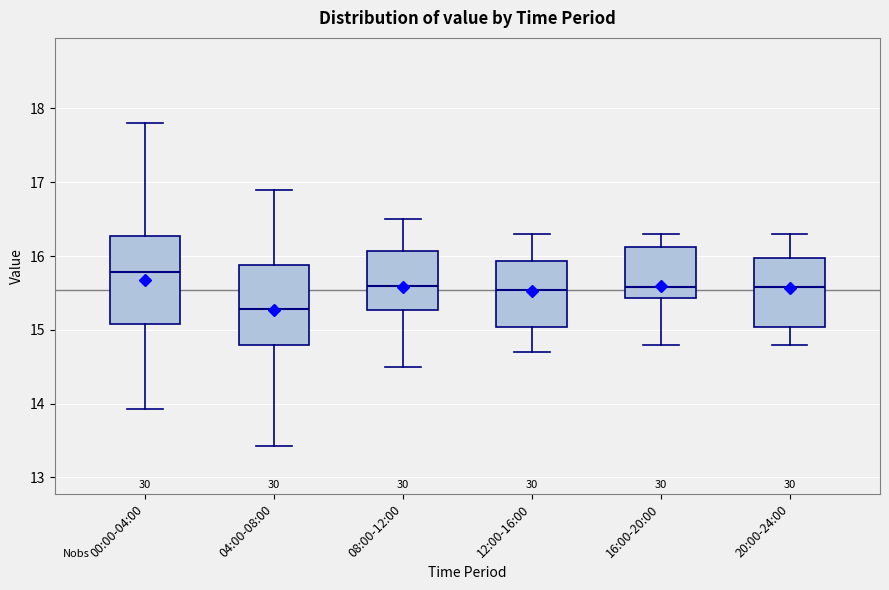

Reading left to right, read every box against the y-axis: the position of its median line, the range the box covers, and the ends of its whiskers. The values are not printed on the chart, so give them approximately, as read against the axis.

00:00-04:00: median 15.8, box 15.1 to 16.3, whiskers 13.9 to 17.8
04:00-08:00: median 15.3, box 14.8 to 15.9, whiskers 13.4 to 16.9
08:00-12:00: median 15.6, box 15.3 to 16.1, whiskers 14.5 to 16.5
12:00-16:00: median 15.5, box 15.0 to 15.9, whiskers 14.7 to 16.3
16:00-20:00: median 15.6, box 15.4 to 16.1, whiskers 14.8 to 16.3
20:00-24:00: median 15.6, box 15.0 to 16.0, whiskers 14.8 to 16.3